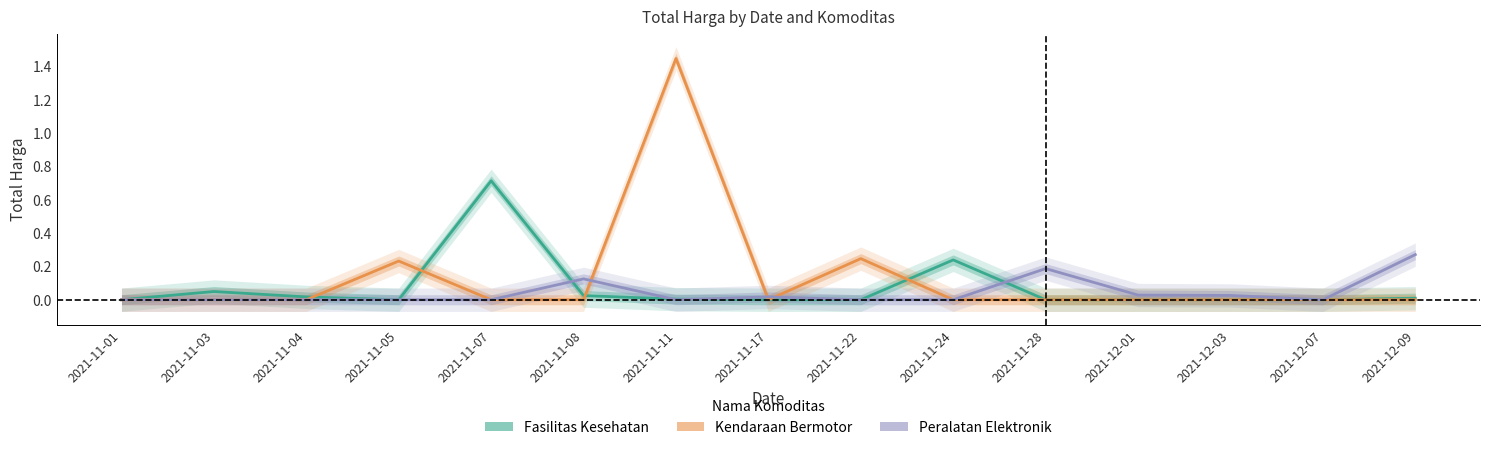

Is this an area chart (filled region under the line)?

No